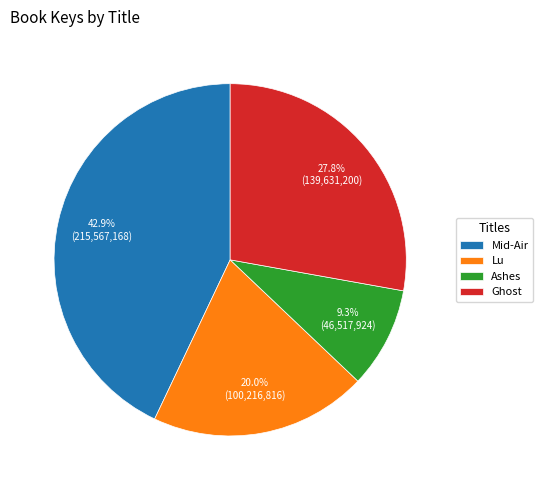

Count the number of slices in the pie.

4